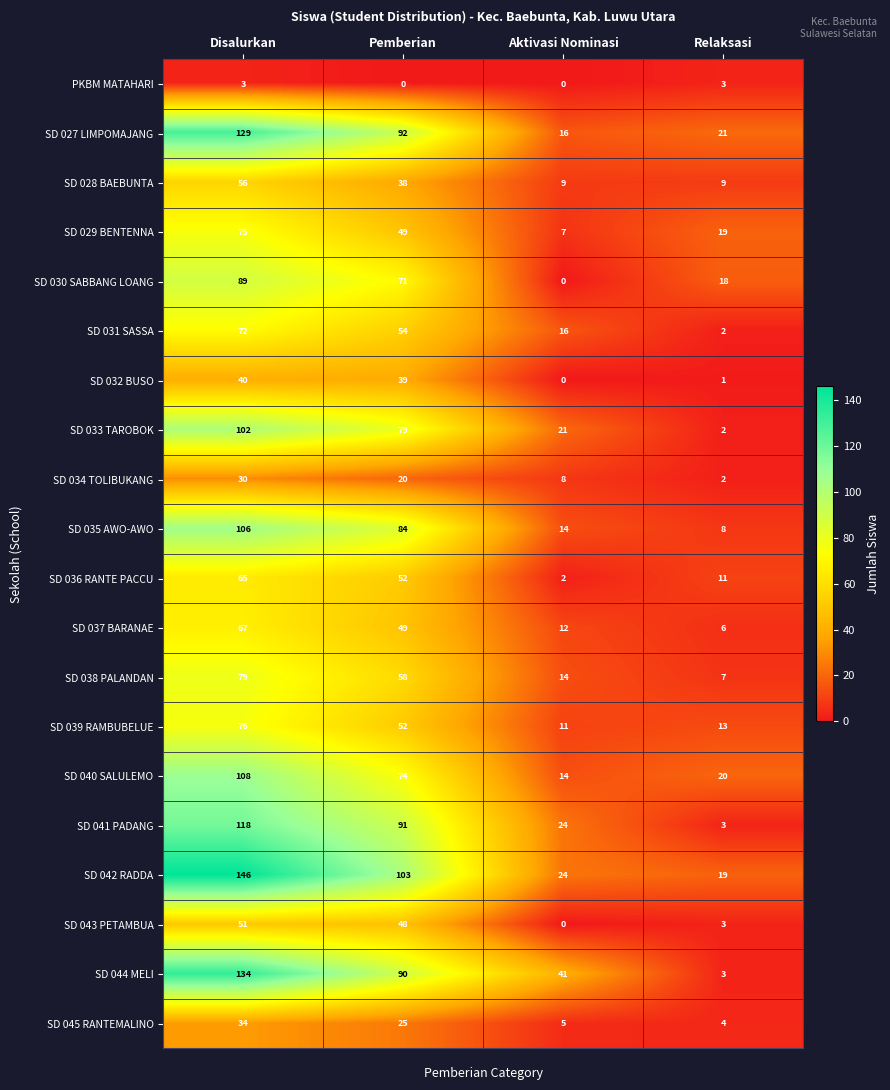

At which category is the sum across all series the highest?

Disalurkan